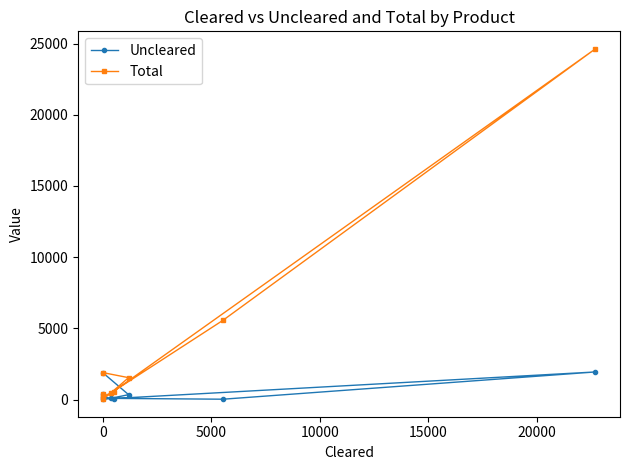

At 0, list the series in order from smallest to largest.

Uncleared, Total